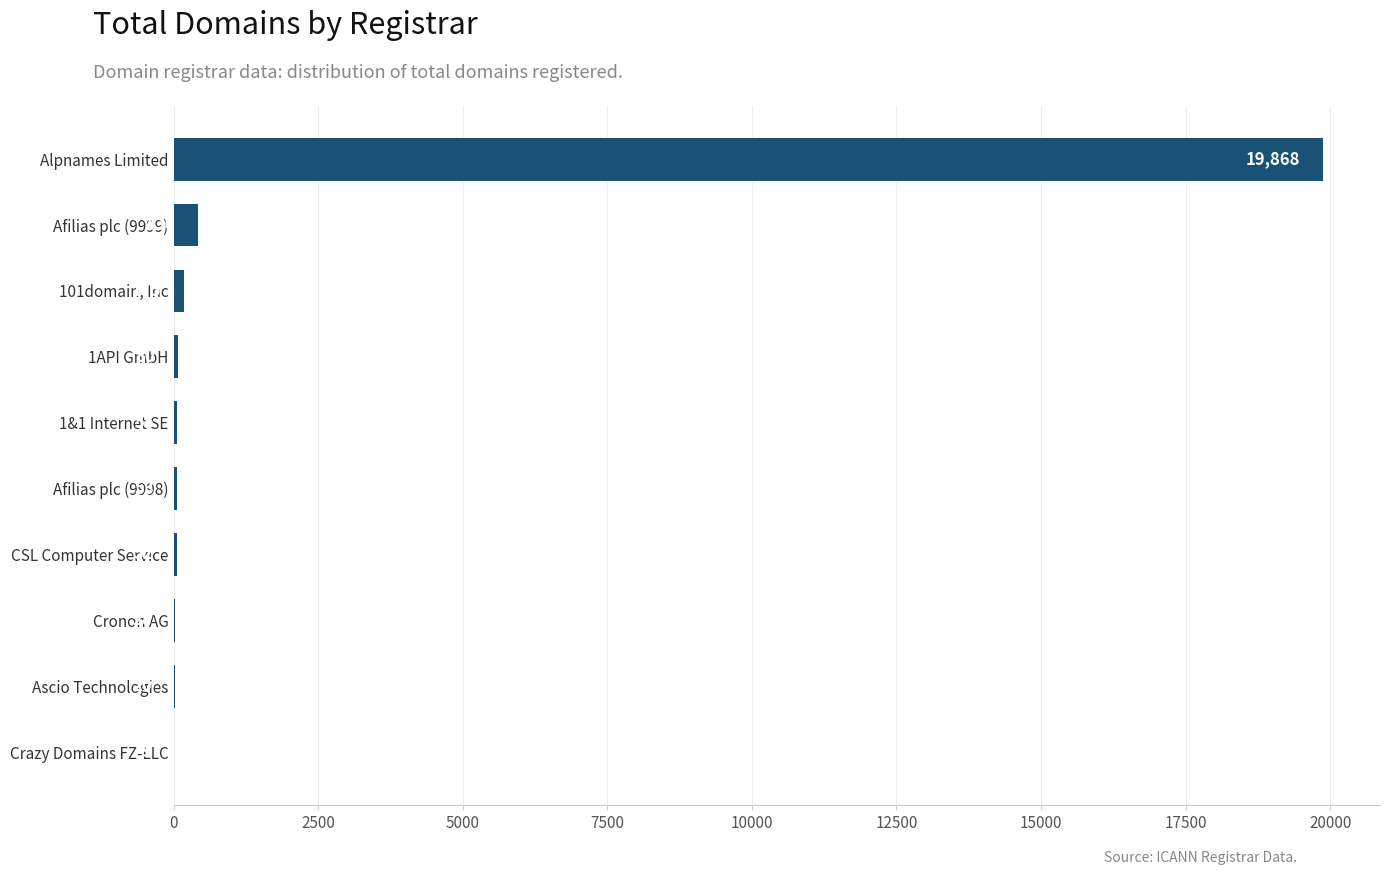

Which category has the highest value across all series?

Alpnames Limited